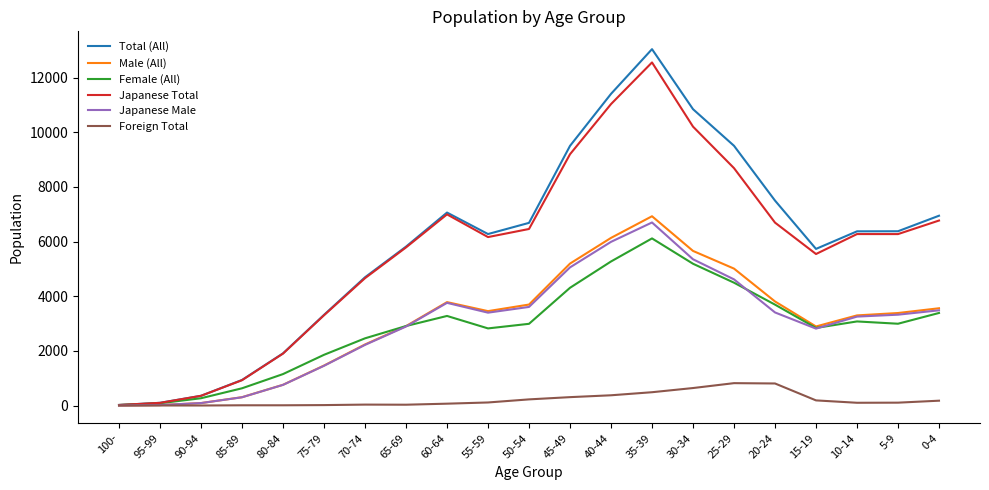

How many categories are shown in the chart?

21